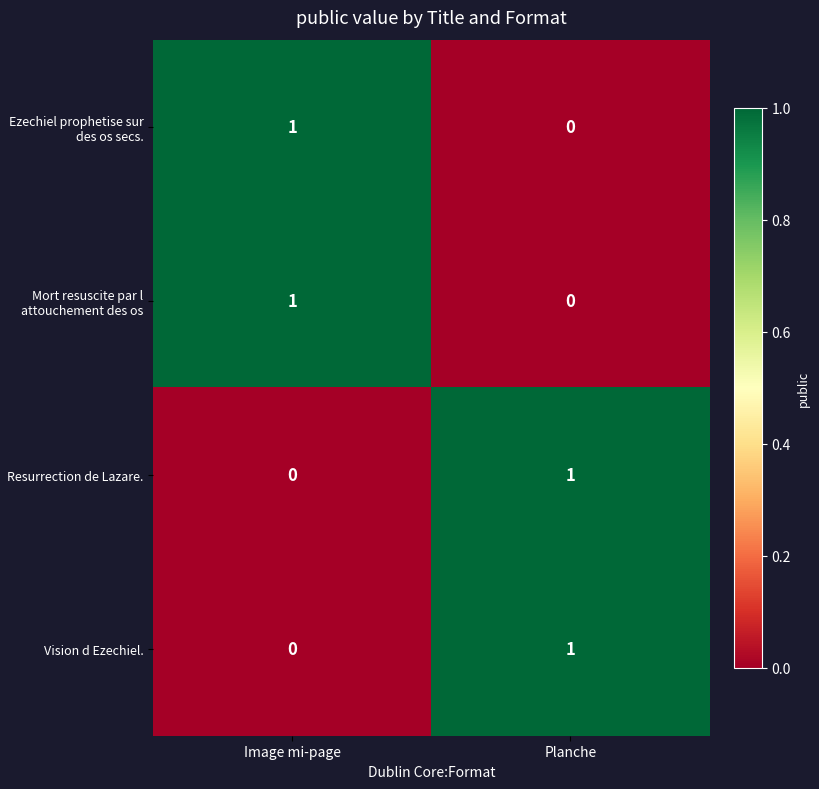

The value of Resurrection de Lazare. at Image mi-page is 0. True or false?

True